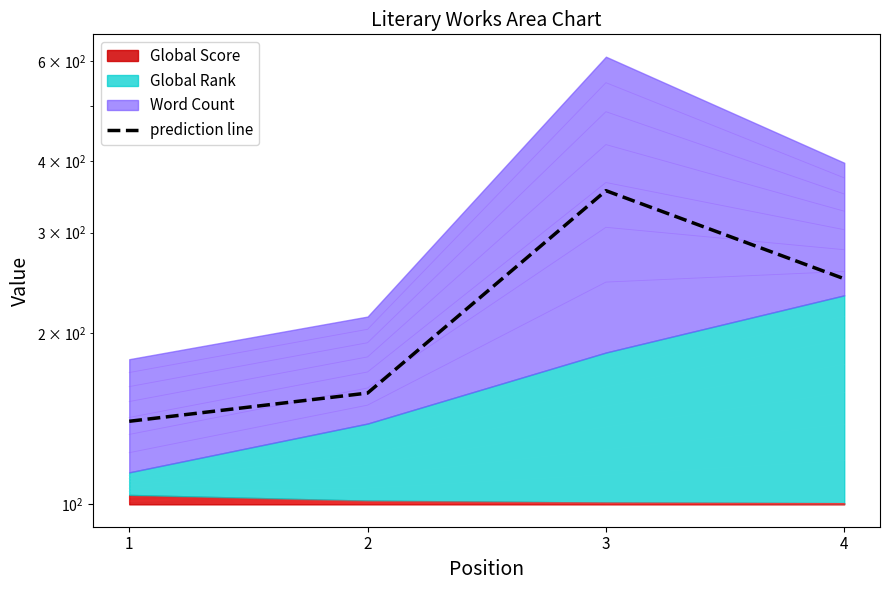

At which category does the data reach its first local peak?

3